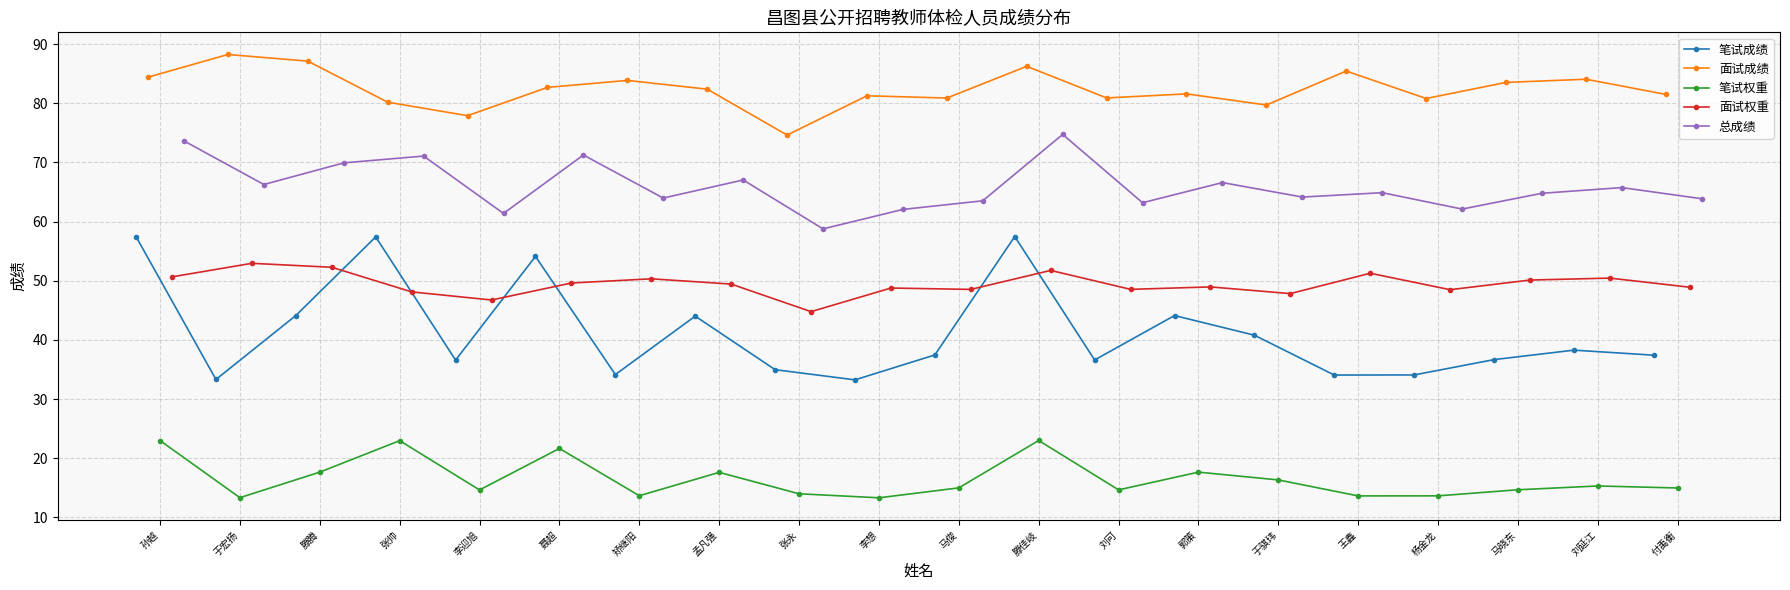

At how many categories does at least one series exceed 77?

19